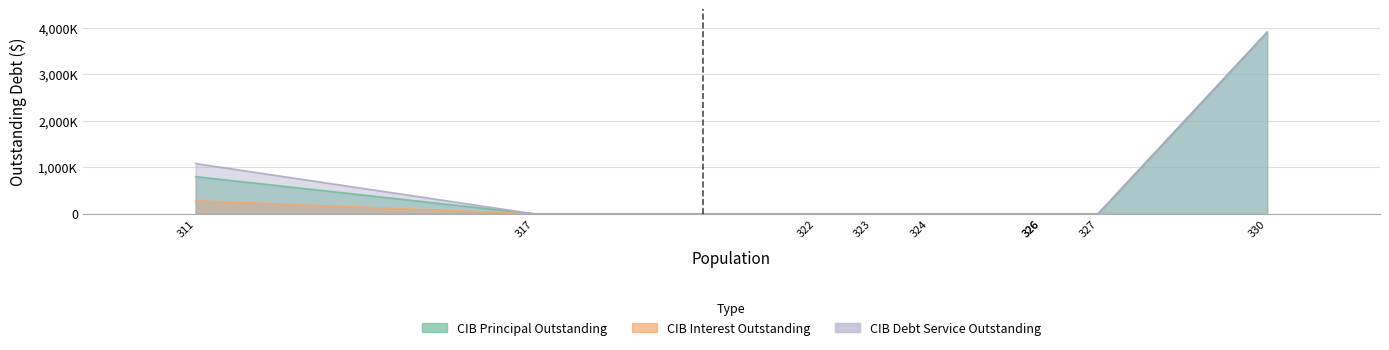

What is the average value of the CIBPrincipalOutstanding series?

523444.4